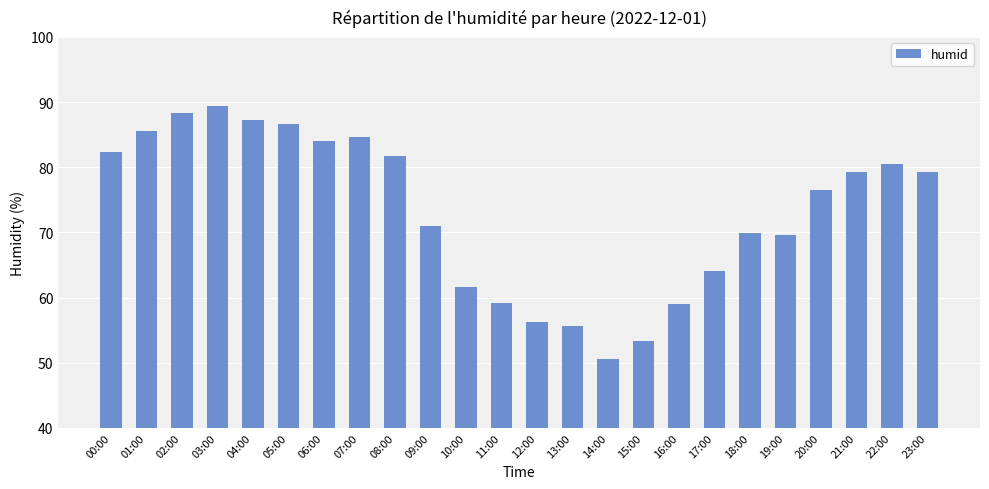

How many series are shown in this chart?

1